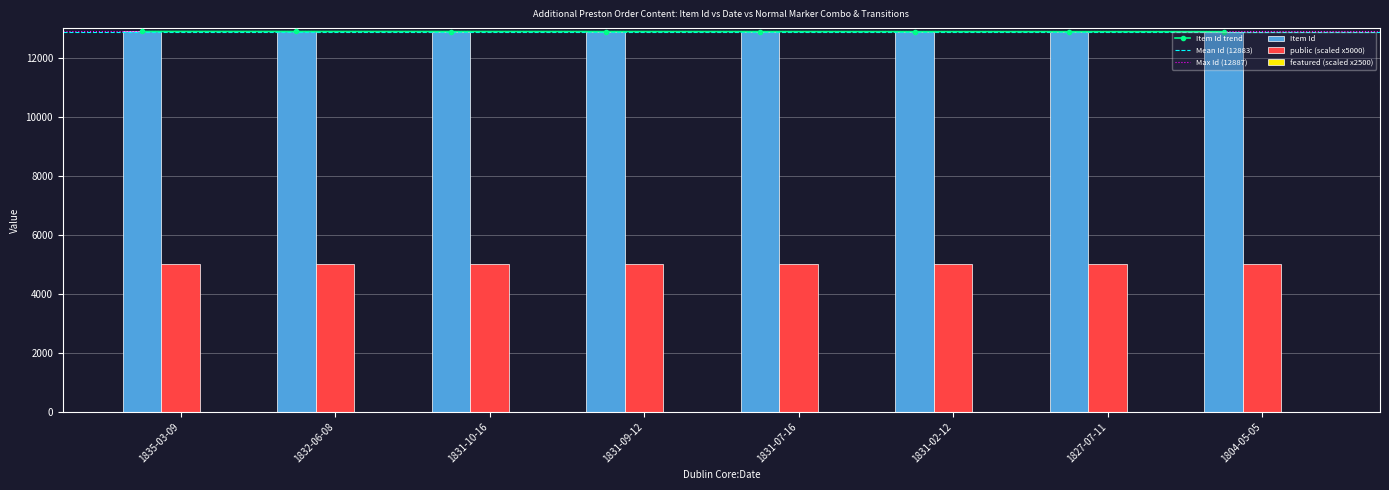

At which label is featured closest to 0?

1835-03-09